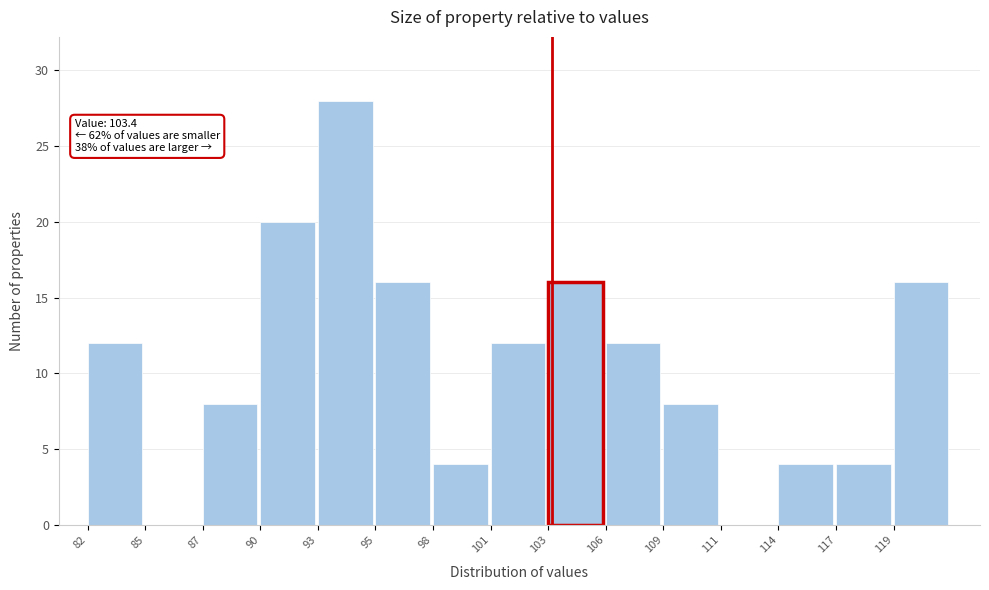

Reading left to right, transcribe all the data shown in this chart.

82=12	85=0	87=8	90=20	93=28	95=16	98=4	101=12	103=16	106=12	109=8	111=0	114=4	117=4	119=16